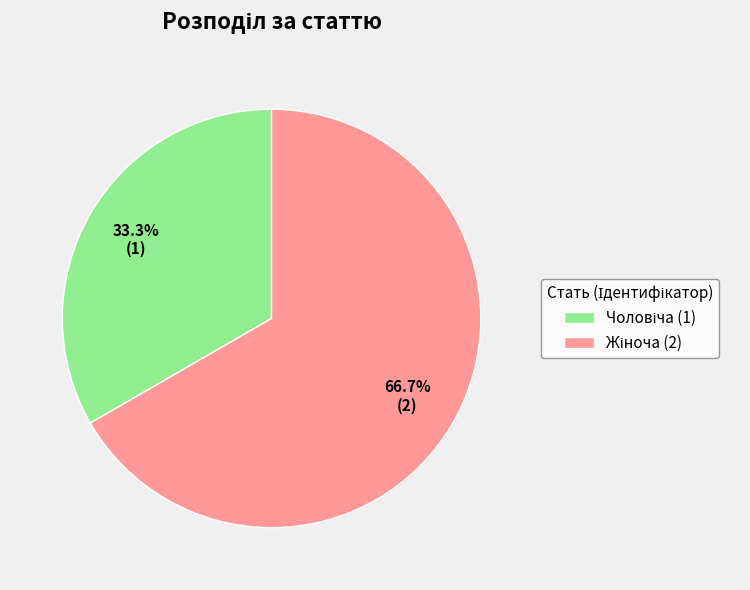

Is there a majority slice in this chart?

Yes